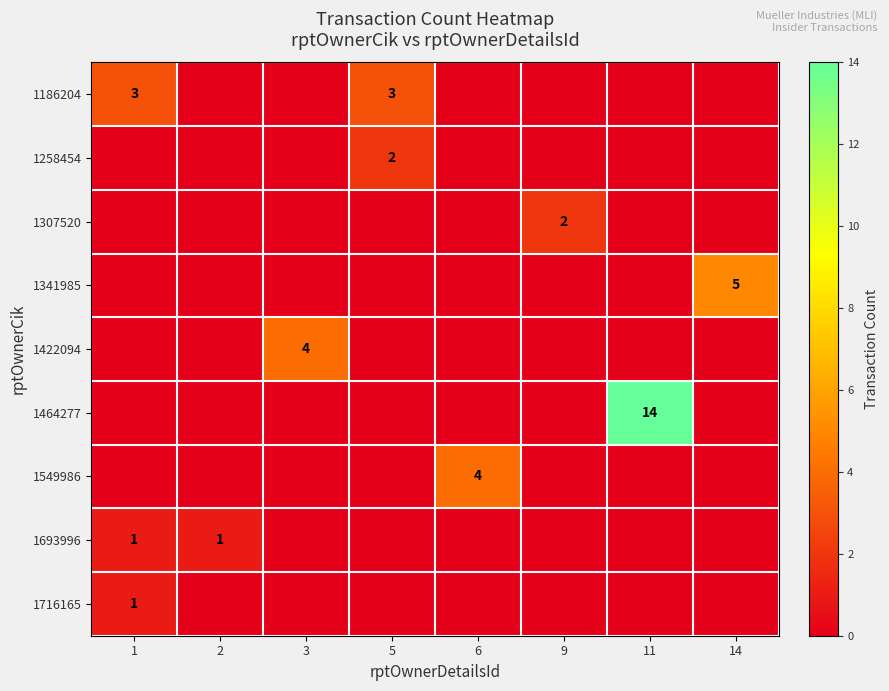

Between 1 and 6, which series saw the biggest shift?

1549986